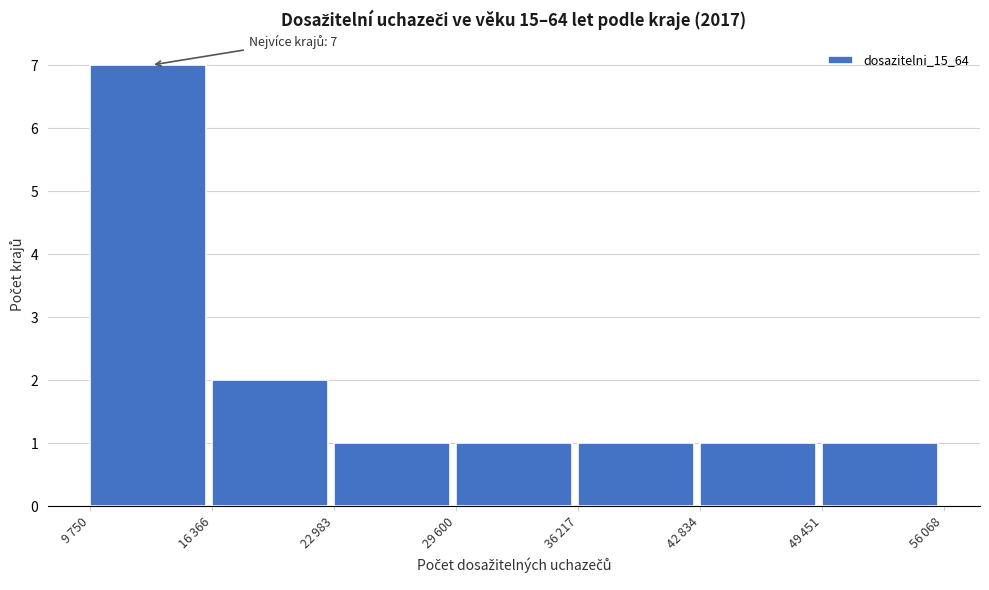

Reading right to left, list all the values displayed in this chart.

1	1	1	1	1	2	7